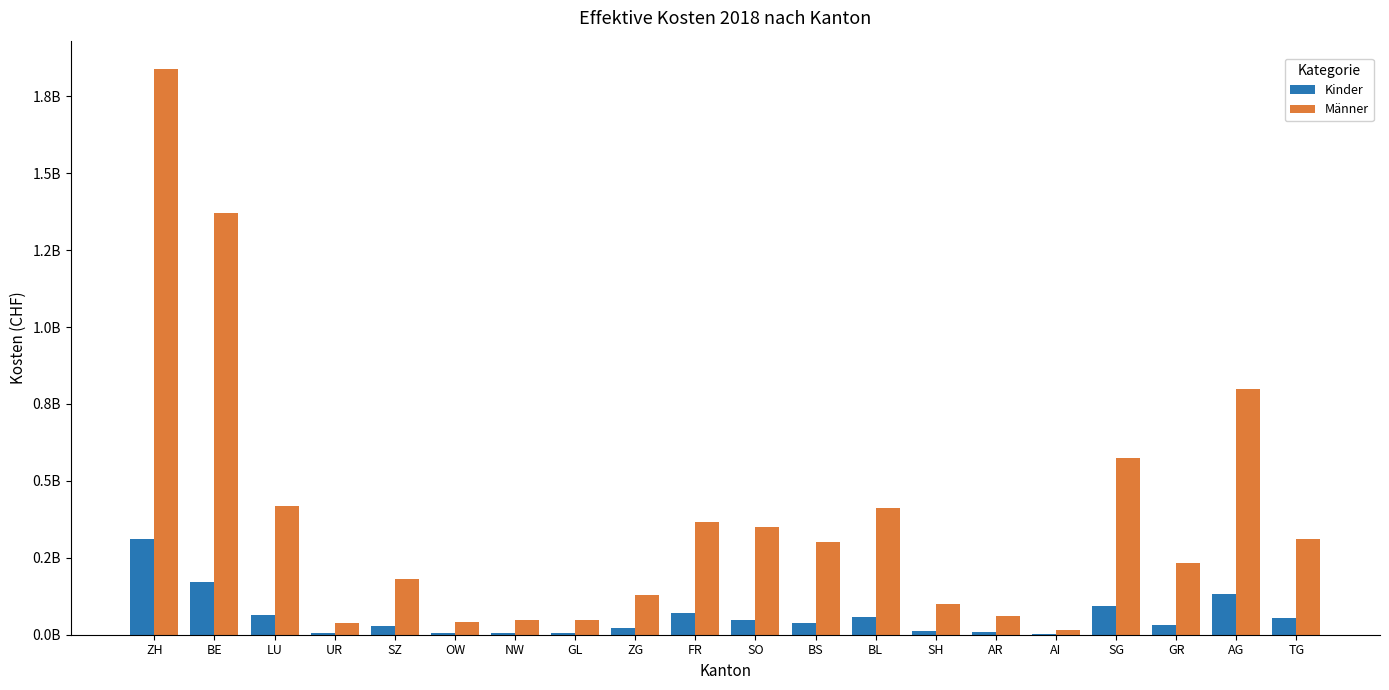

What are all the series names shown in the legend?

Kinder, Männer